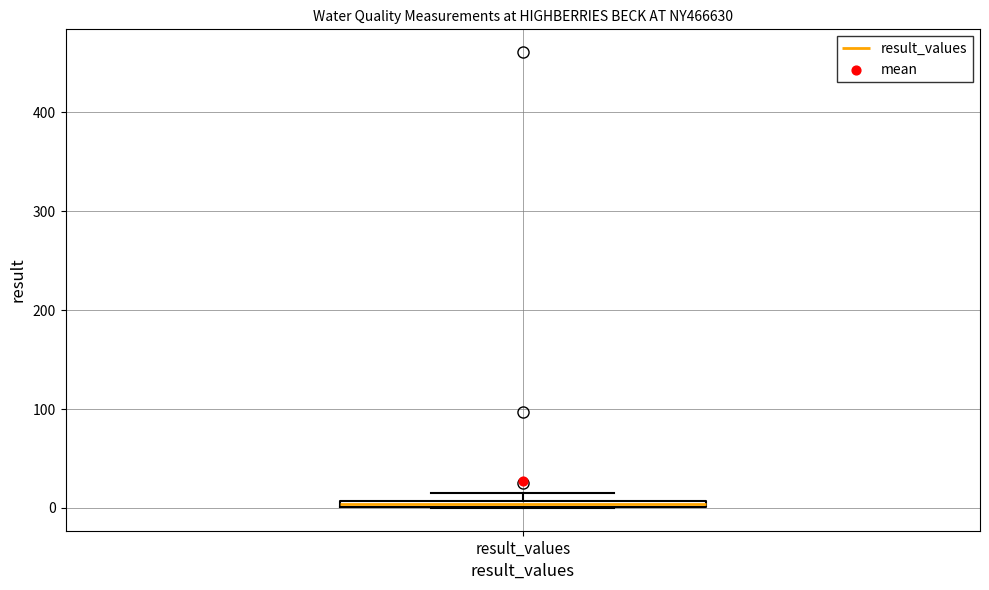

Where is the upper edge of the box for result_values on the y-axis? The values are not printed on the chart, so give them approximately, as read against the axis.

10